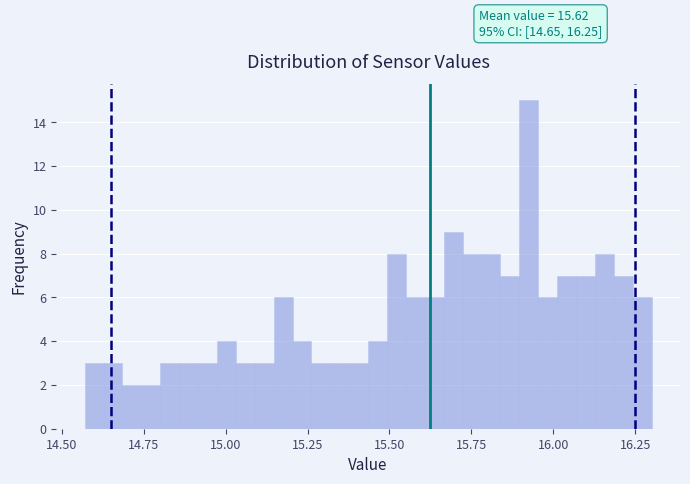

Around what value on the x-axis is the tallest bar? Give the approximate position of its centre, as read against the axis.

15.95